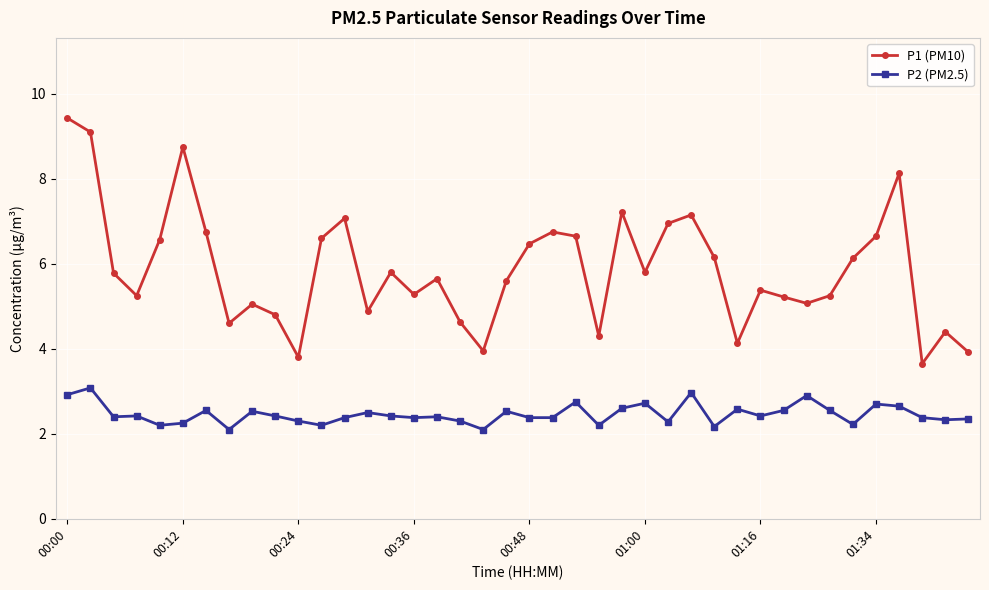

How many values in the P1 (PM10) series are below 5?

11